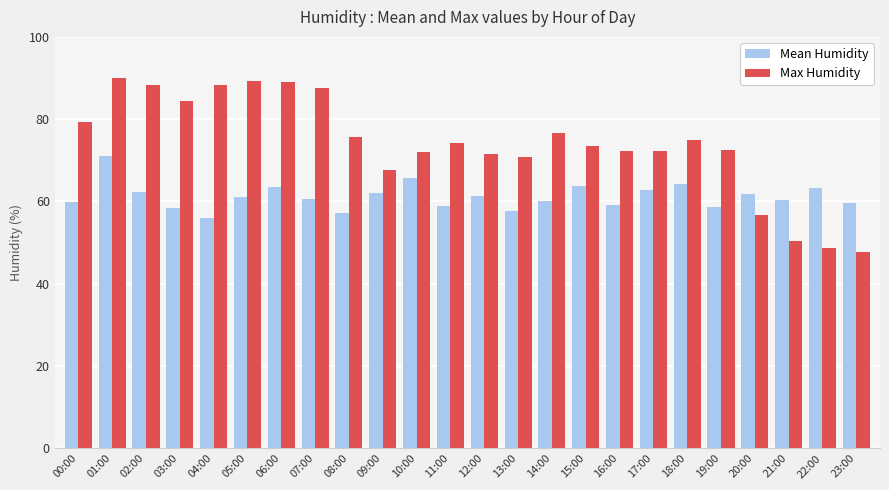

How many distinct data groups are displayed?

2